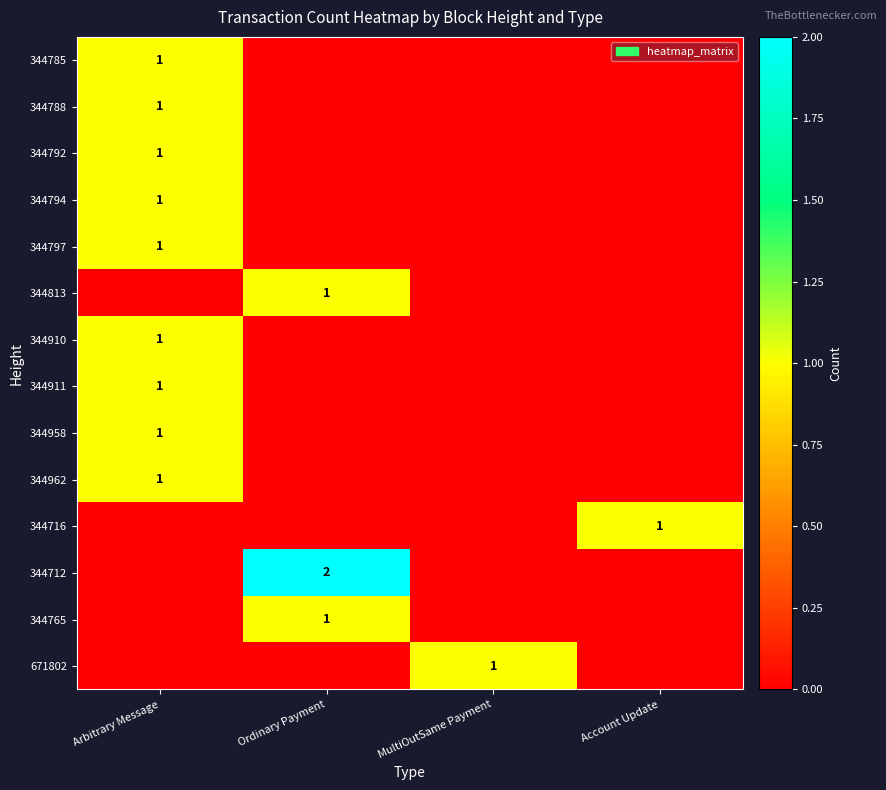

What is the spread (max minus min) of values at Ordinary Payment?

2